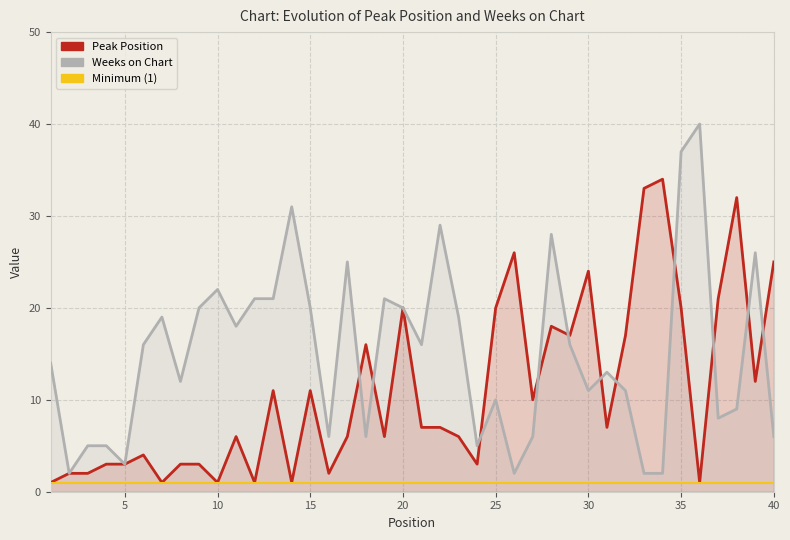

What is the difference between the second highest and second lowest values in the Weeks on Chart series?

35